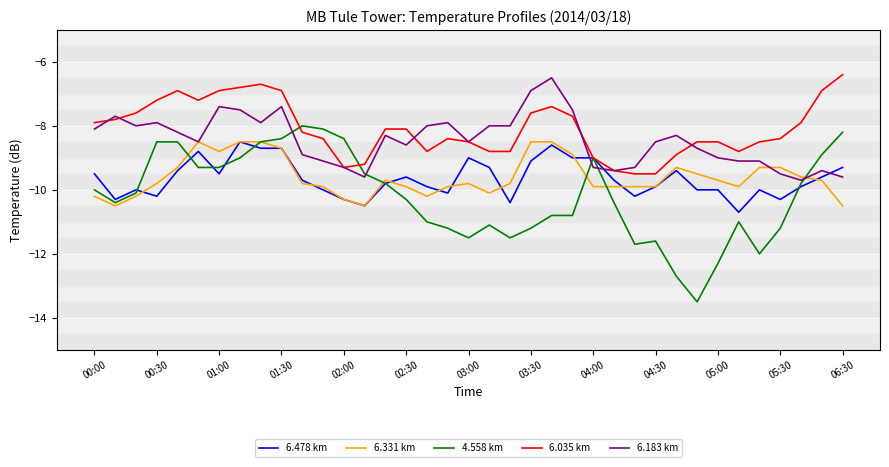

What is the highest value of the 6.478 km series?

-8.5